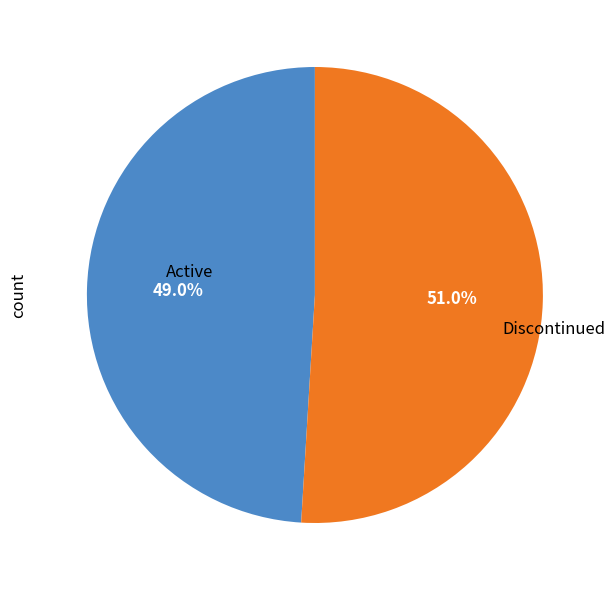

How many segments does this pie chart have?

2